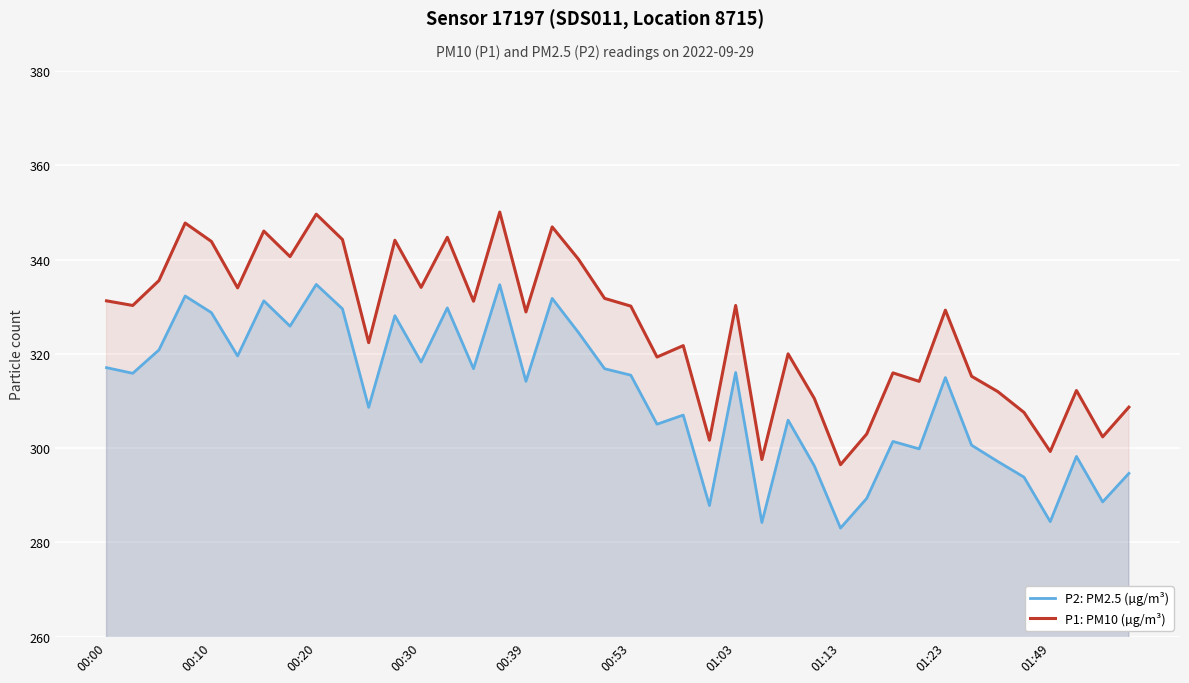

True or false: P1: PM10 (µg/m³) and P2: PM2.5 (µg/m³) cross at least once.

False